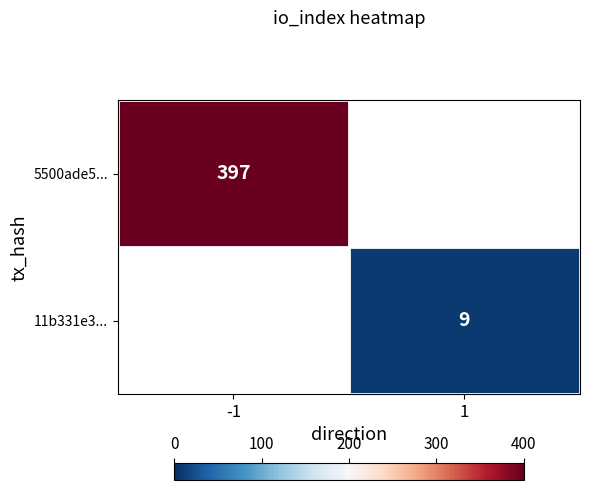

The value of 11b331e3... at 1 is 16.0. True or false?

False